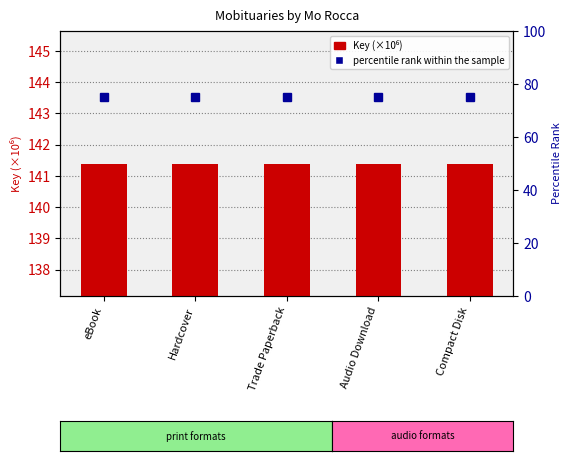

List the series in order of their peak value, lowest first.

percentile rank within the sample, Key (×10⁶)